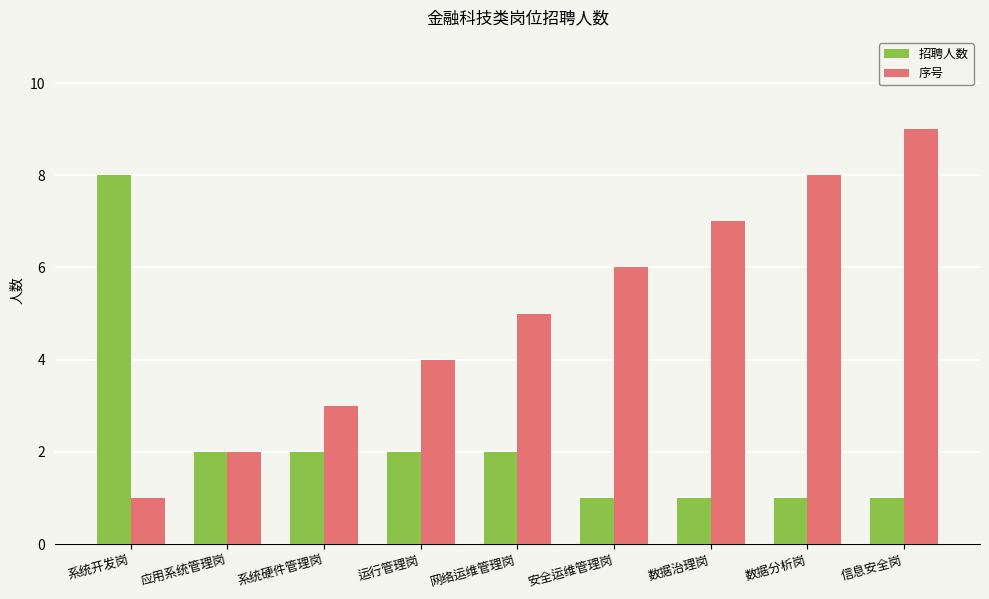

At 运行管理岗, list the series in order from largest to smallest.

序号, 招聘人数